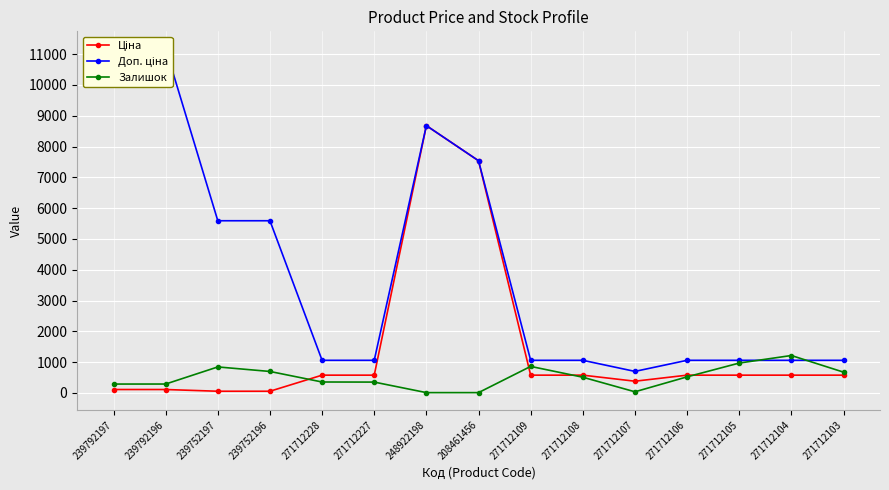

How many values in the Залишок series exceed 511?

7